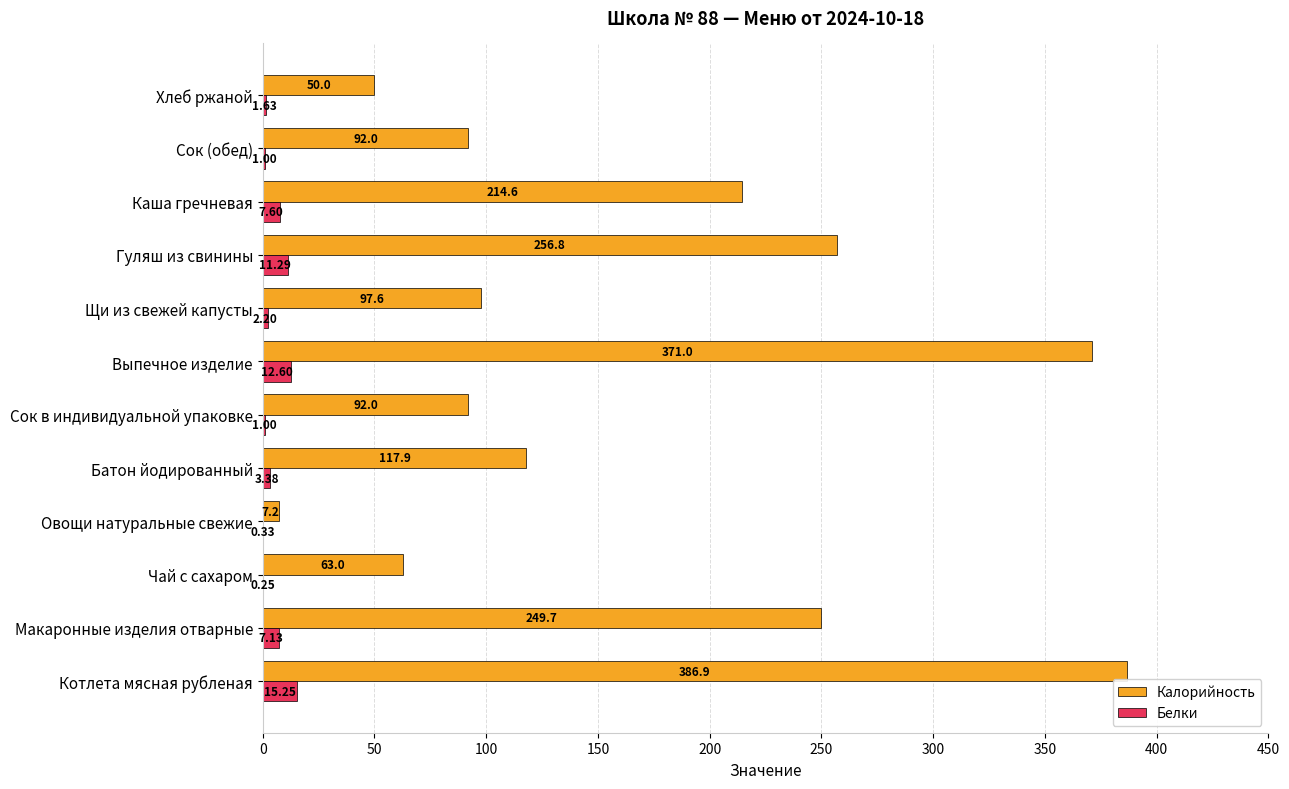

What is the sum of the Калорийность values at Сок в индивидуальной упаковке and Сок (обед)?

184.0